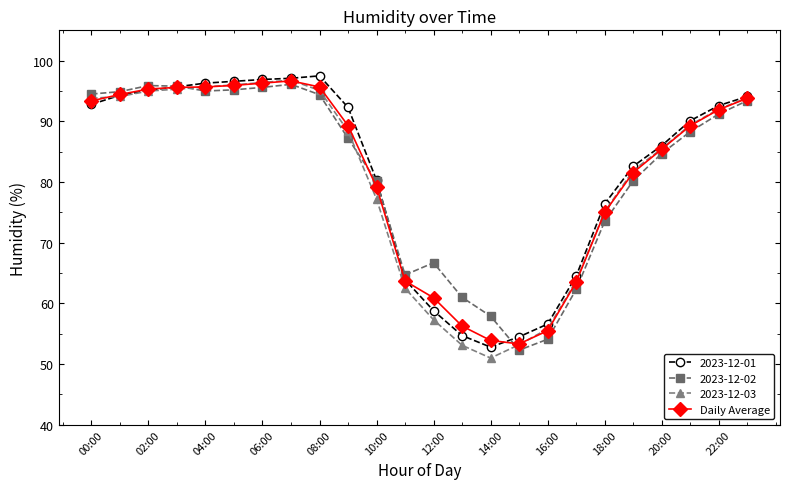

What is the value of the Daily Average point at the 2nd from the left?

94.4